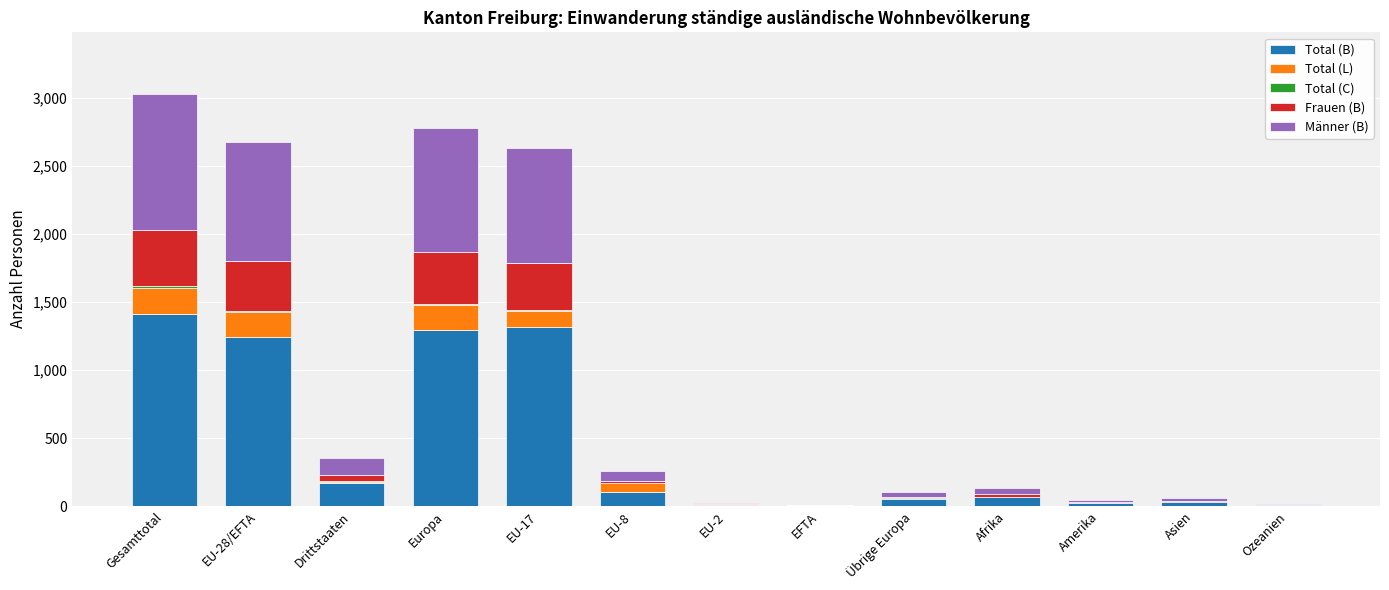

The value of Total (B) at EU-28/EFTA is 1242. True or false?

True